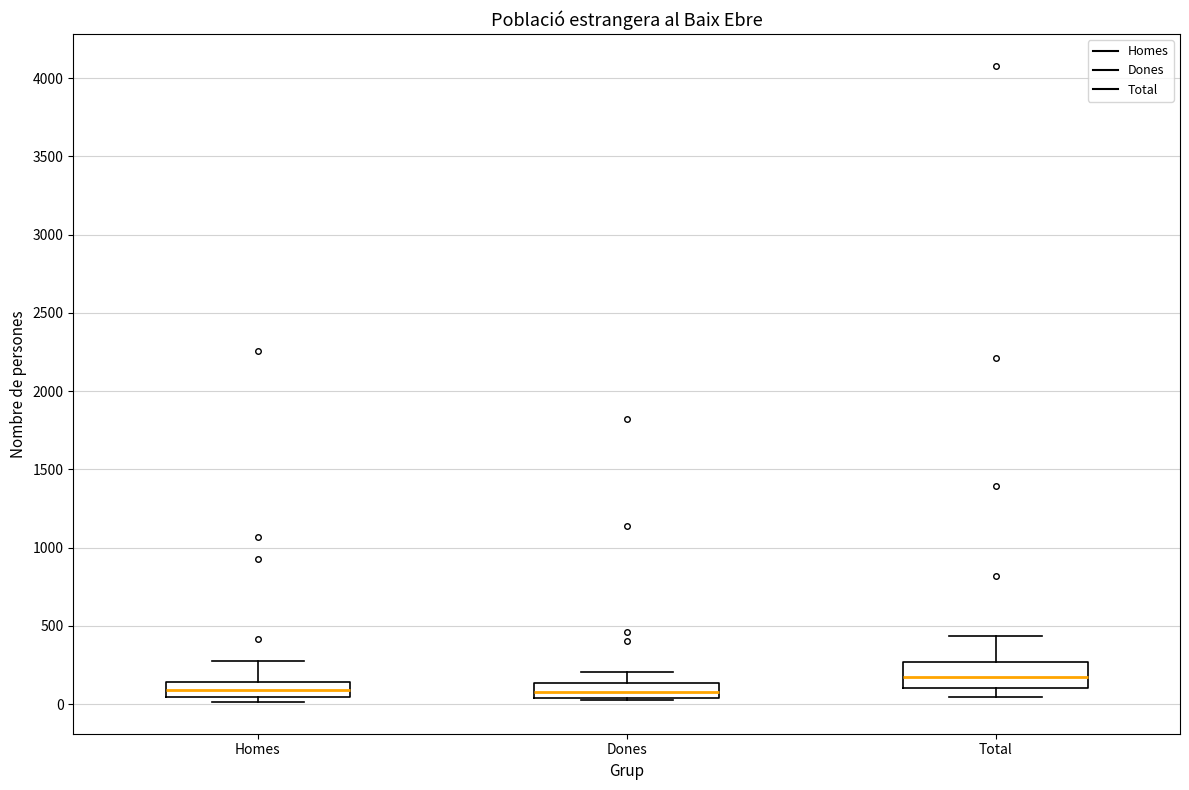

Reading left to right, transcribe this box plot: for each box, give where its median line is, the range the box spans, and where its two whiskers end, as read against the y-axis. The values are not printed on the chart, so give them approximately, as read against the axis.

Homes: median 100, box 50 to 150, whiskers 0 to 300
Dones: median 100, box 50 to 150, whiskers 50 (just below the box's lower edge) to 200
Total: median 200, box 100 to 250, whiskers 50 to 450